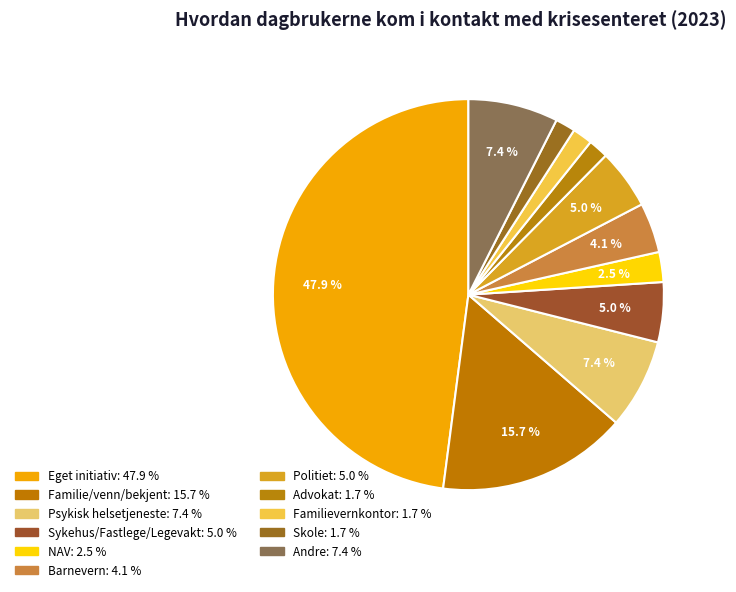

Count the number of slices in the pie.

11